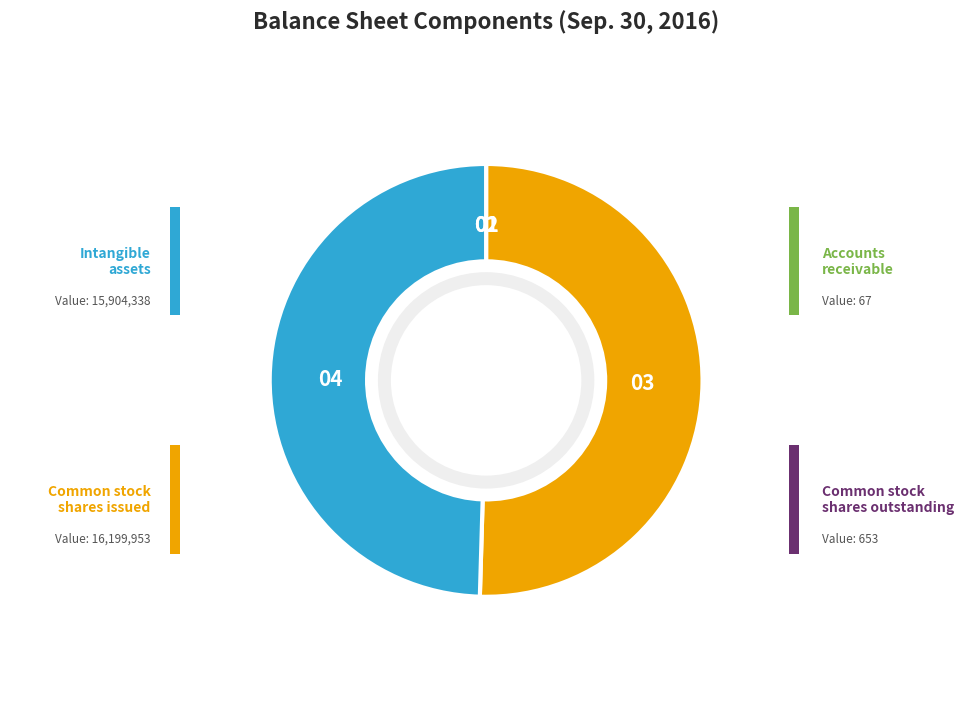

Is there any slice that represents more than half of the pie?

Yes